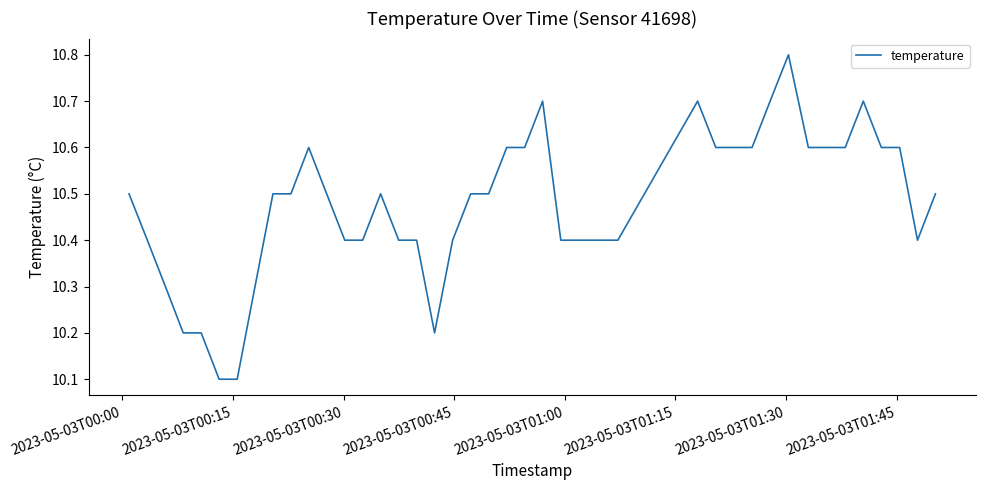

What is the maximum value shown in the chart?

10.8